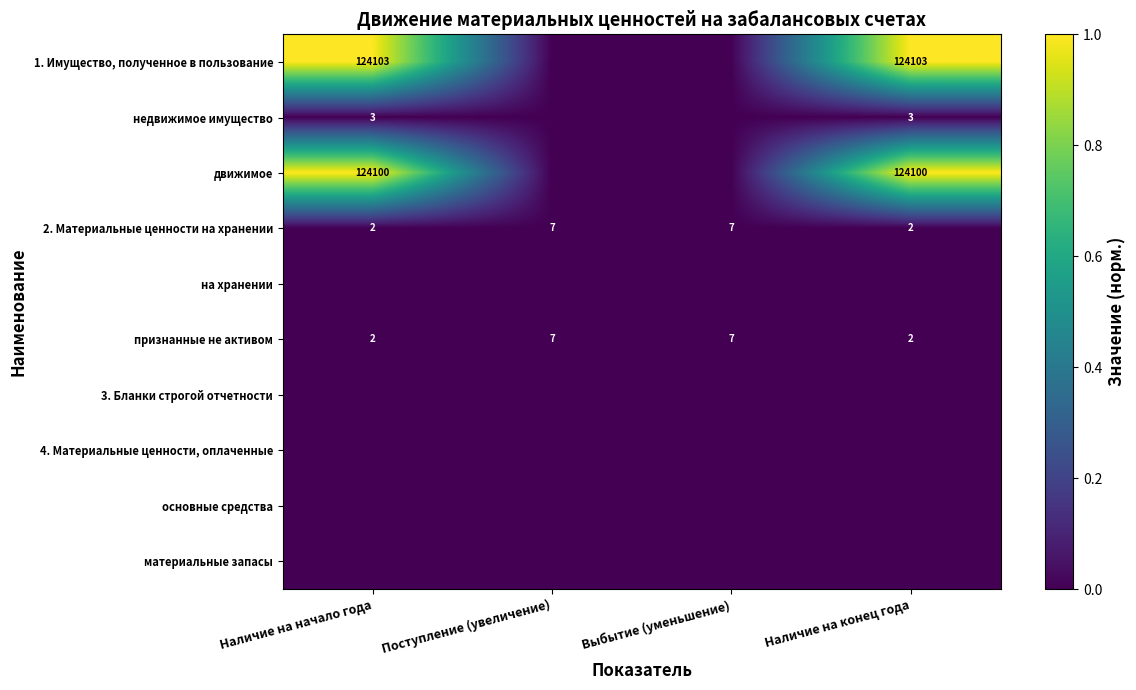

How many data points in признанные не активом are less than 7?

2